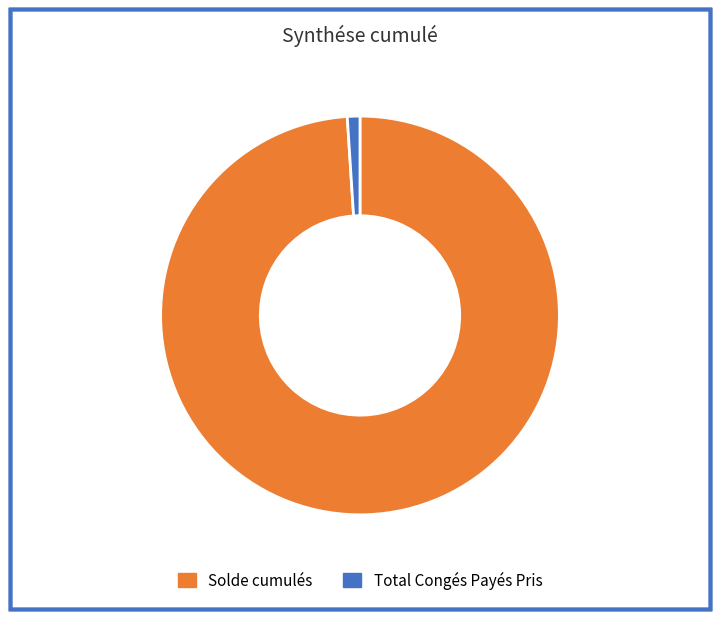

Rank the categories by value from highest to lowest.

Solde cumulés, Total Congés Payés Pris